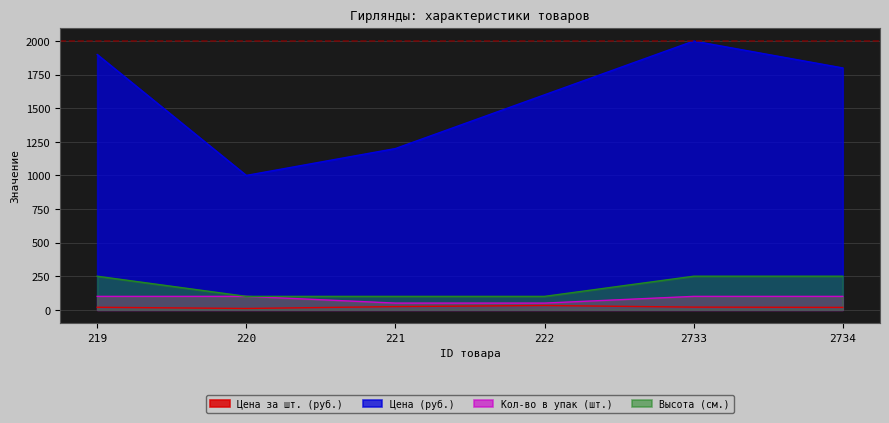

Which label corresponds to the smallest value in the chart?

220